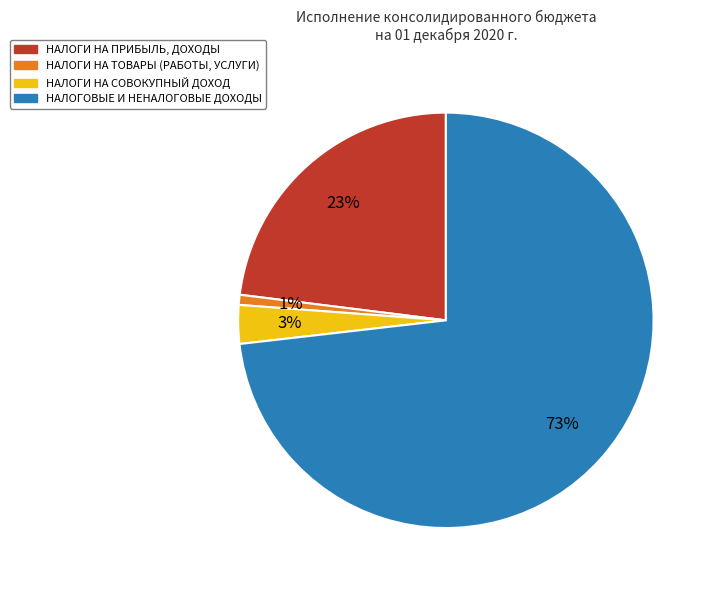

True or false: НАЛОГОВЫЕ И НЕНАЛОГОВЫЕ ДОХОДЫ accounts for 65% of the total.

False